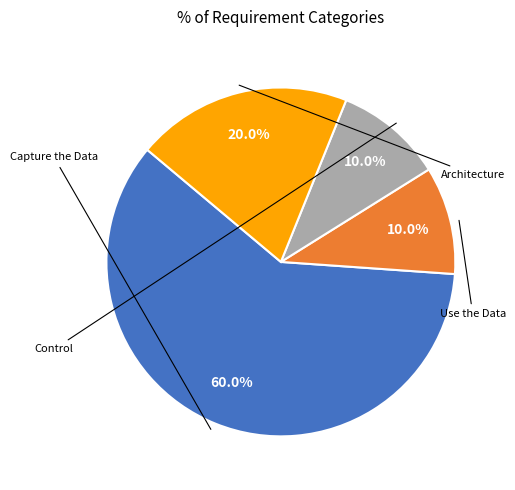

To the nearest percent, what is the difference between the largest and smallest slice percentages?

50%